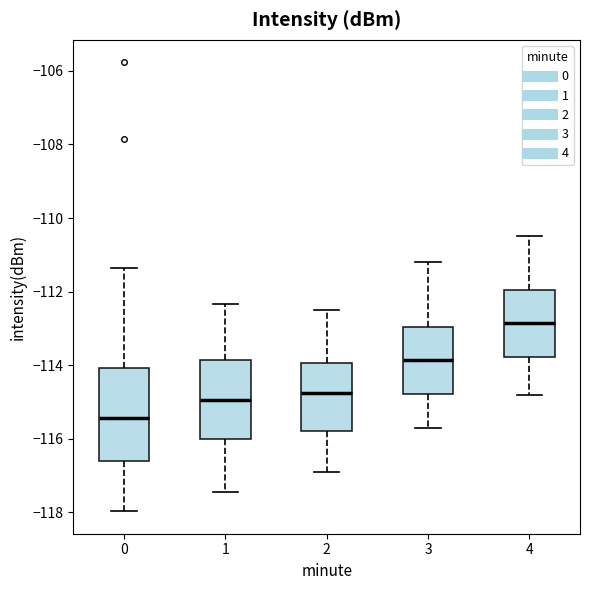

Where does the lower whisker of the box at x = 0 end on the y-axis? The values are not printed on the chart, so give them approximately, as read against the axis.

-118.0